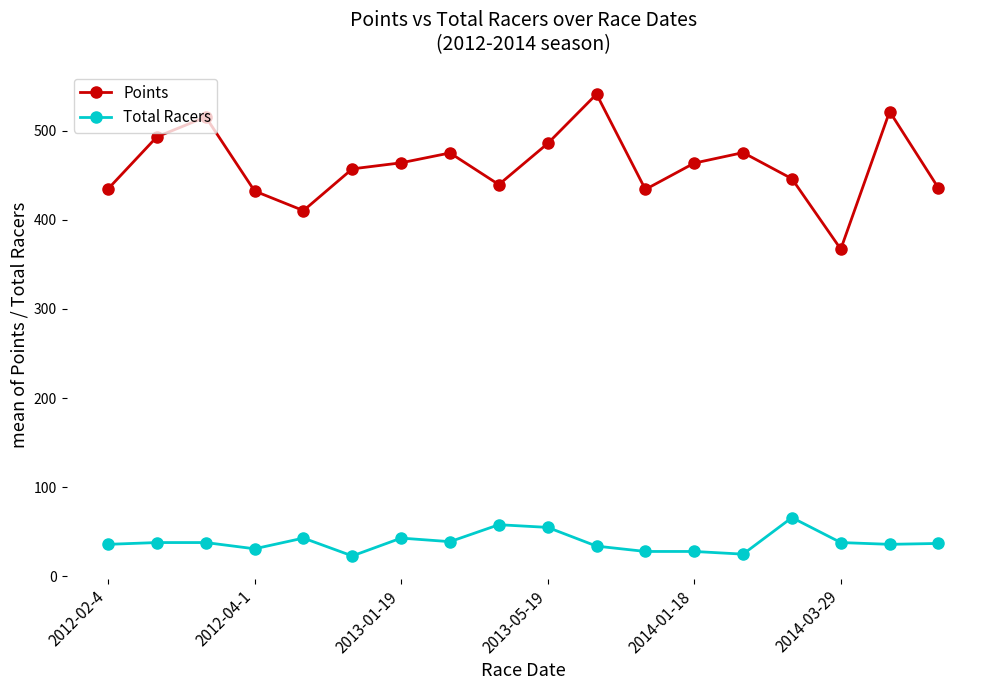

What is the minimum value shown in the chart?

23.0